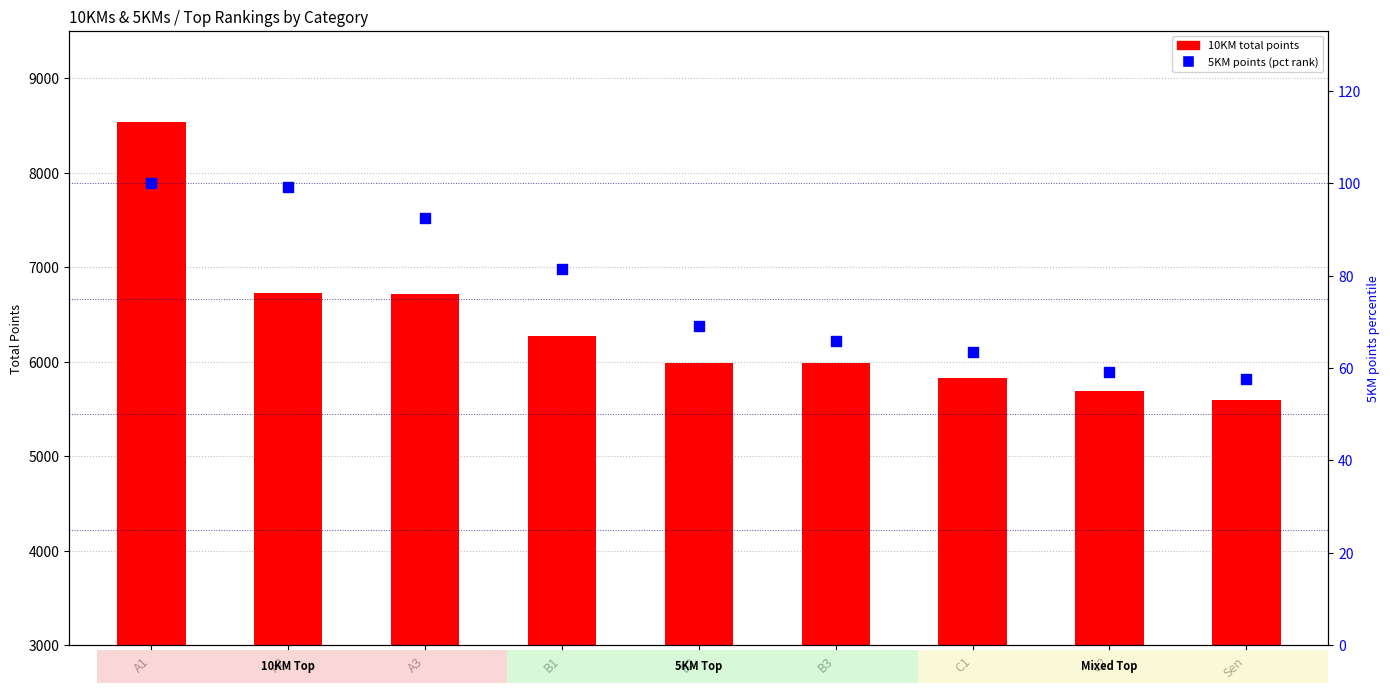

At how many categories does at least one series exceed 8105?

1